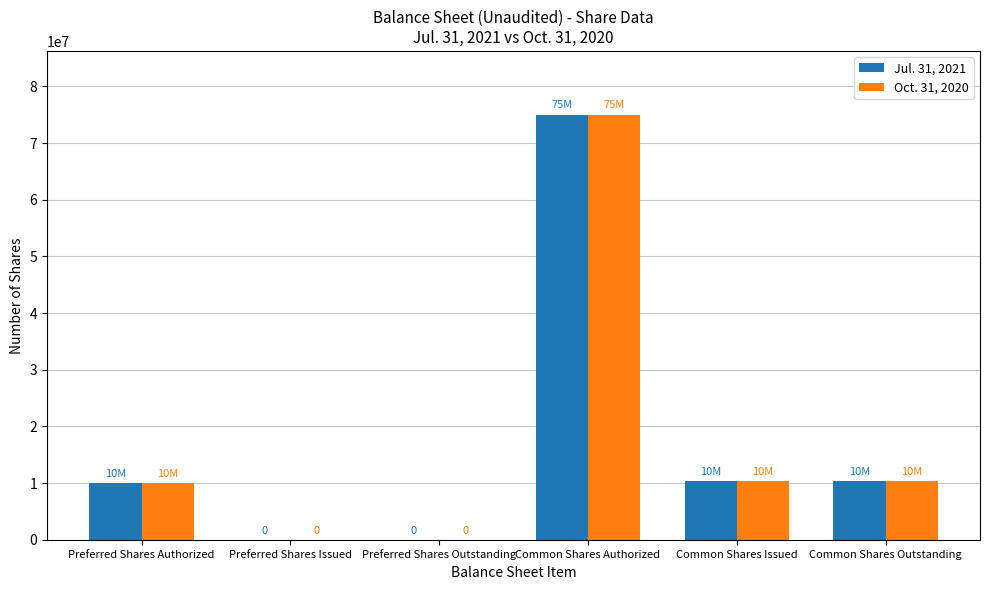

True or false: Oct. 31, 2020 has a value of 10000000 at Preferred Shares Authorized.

True